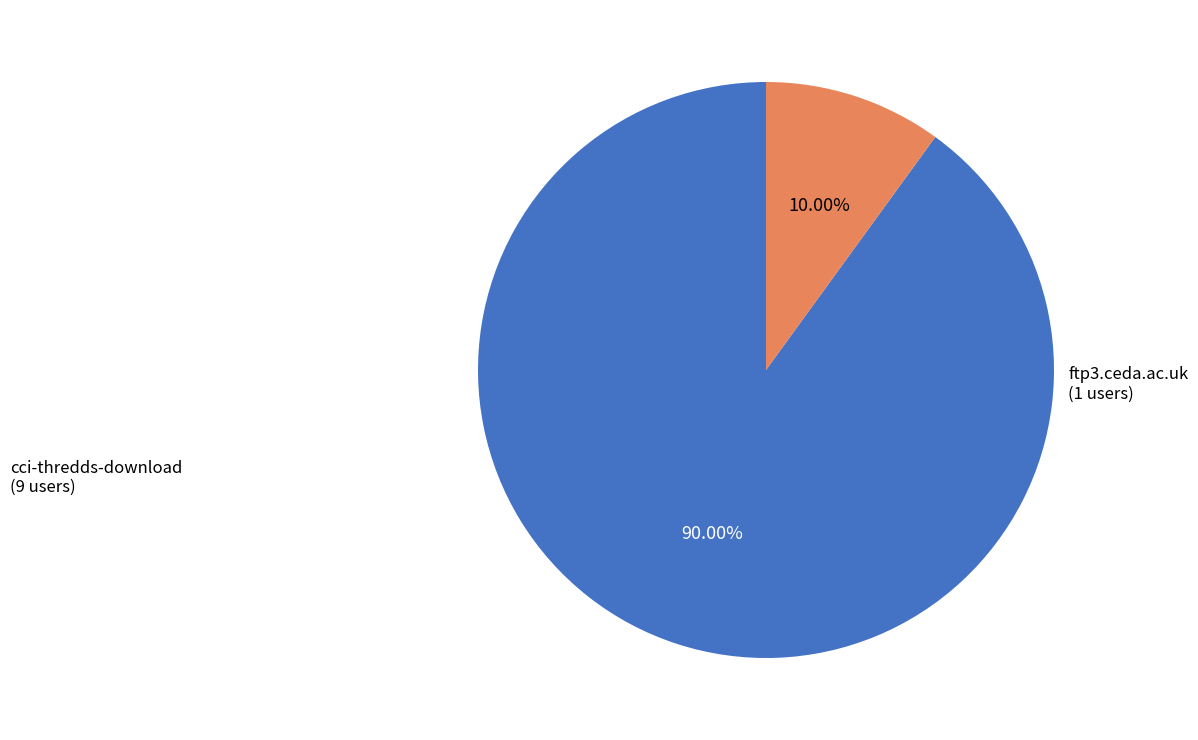

Which category accounts for the majority?

cci-thredds-download